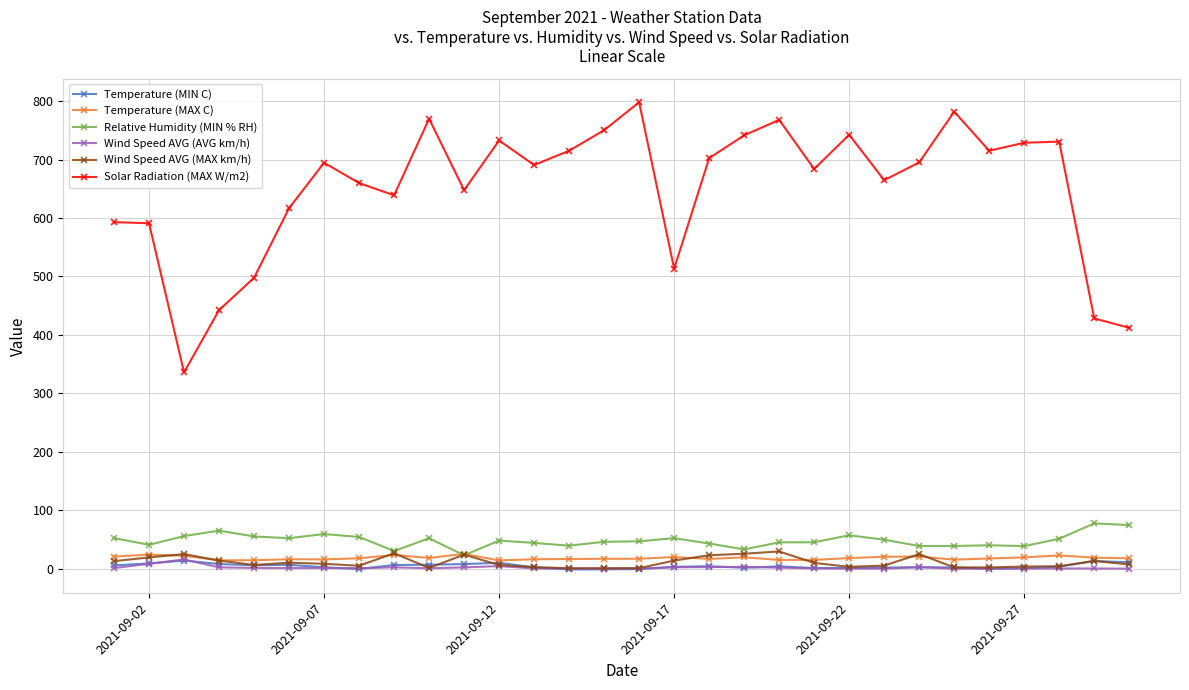

What is the greatest value displayed?

798.0